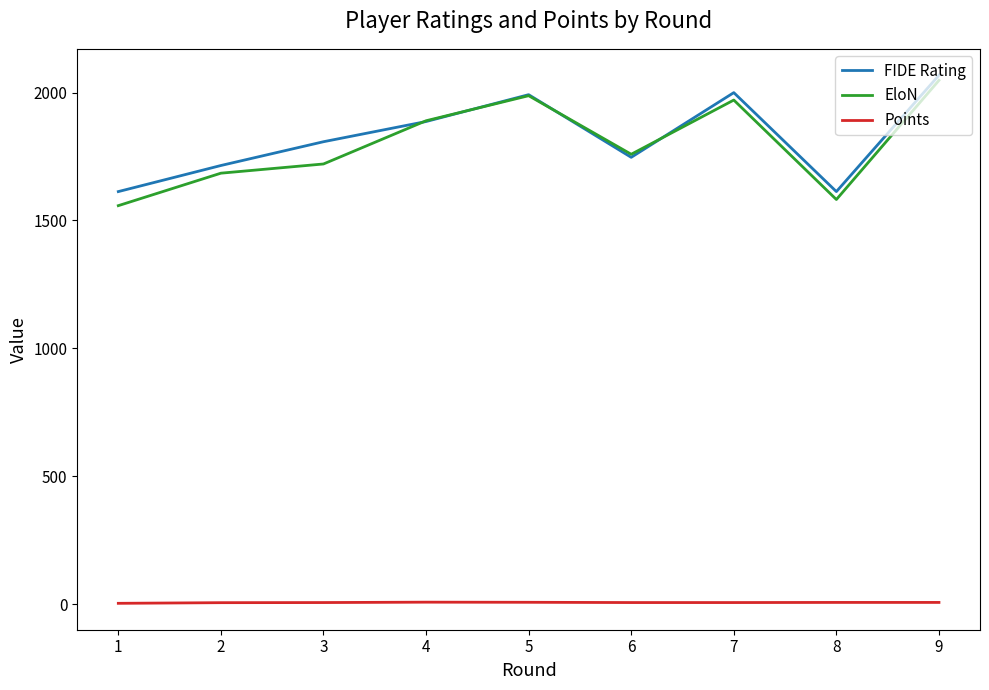

Between 1 and 5, which series saw the biggest shift?

EloN